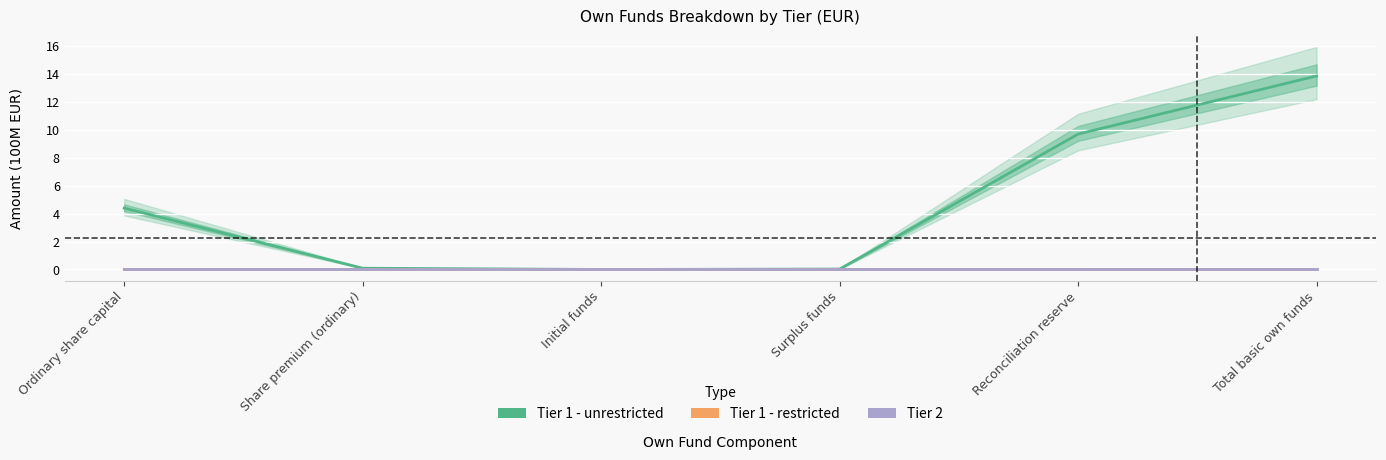

True or false: Tier 1 - restricted and Tier 2 cross at least once.

False